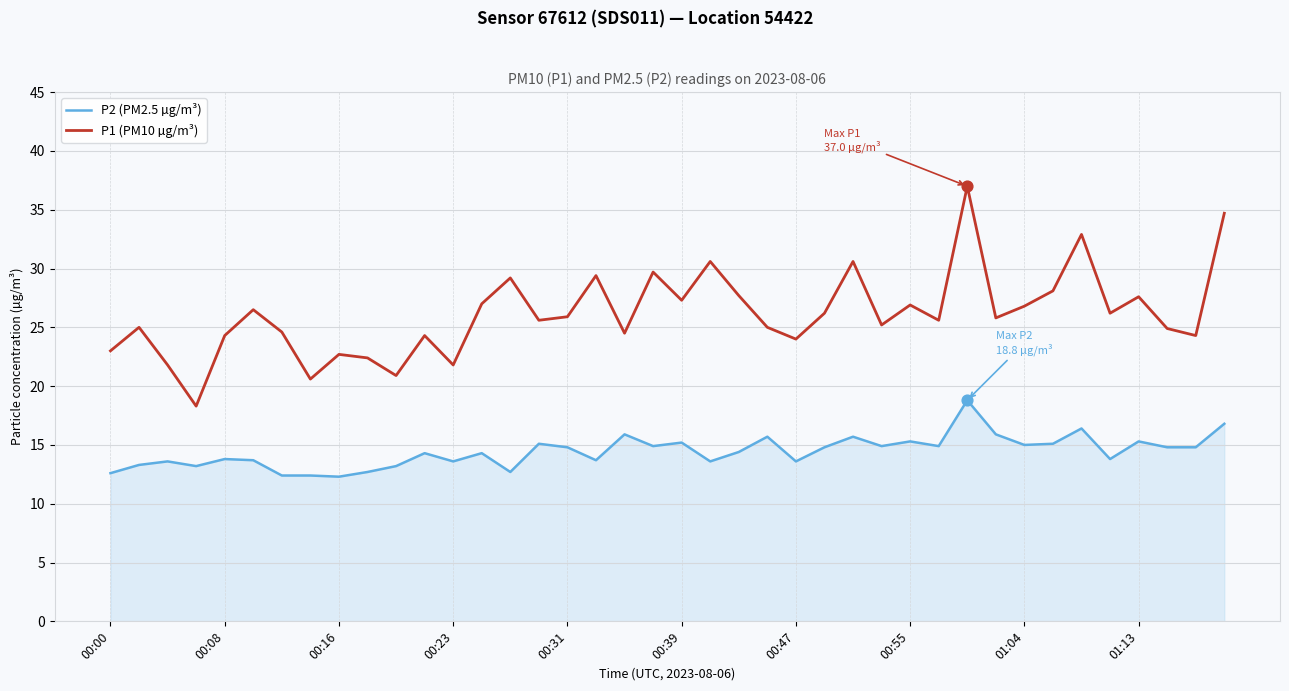

Which series has the largest total across all categories?

P1 (PM10 µg/m³)